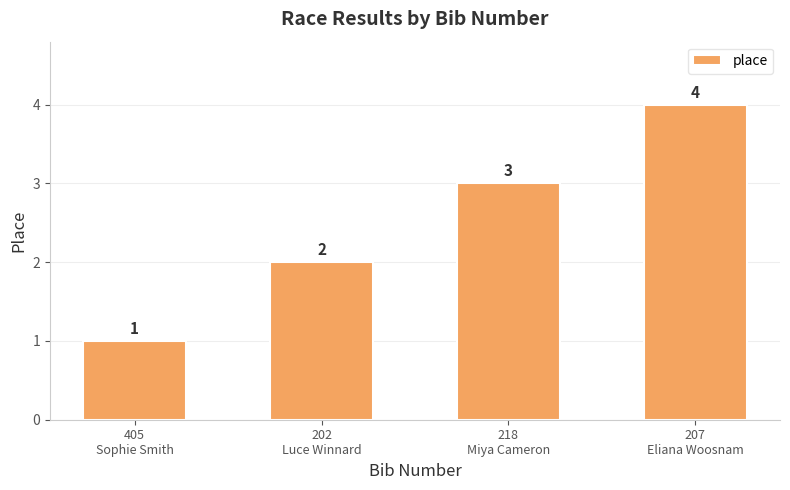

Count the number of categories in the chart.

4